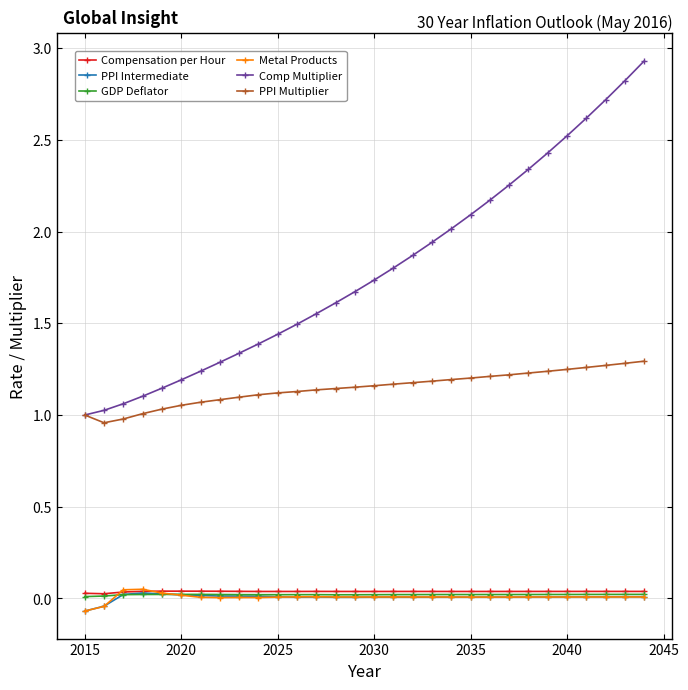

Which series has the largest total across all categories?

Comp Multiplier